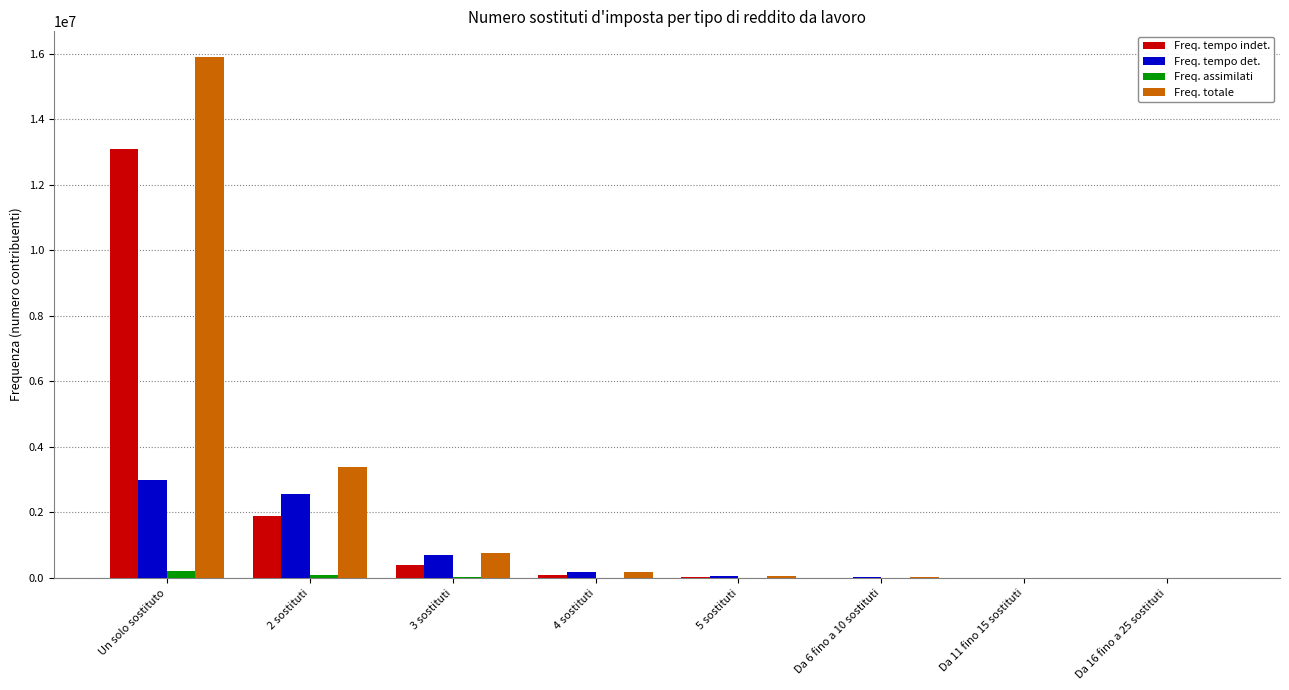

Between Un solo sostituto and 5 sostituti, which series saw the biggest shift?

Freq. totale